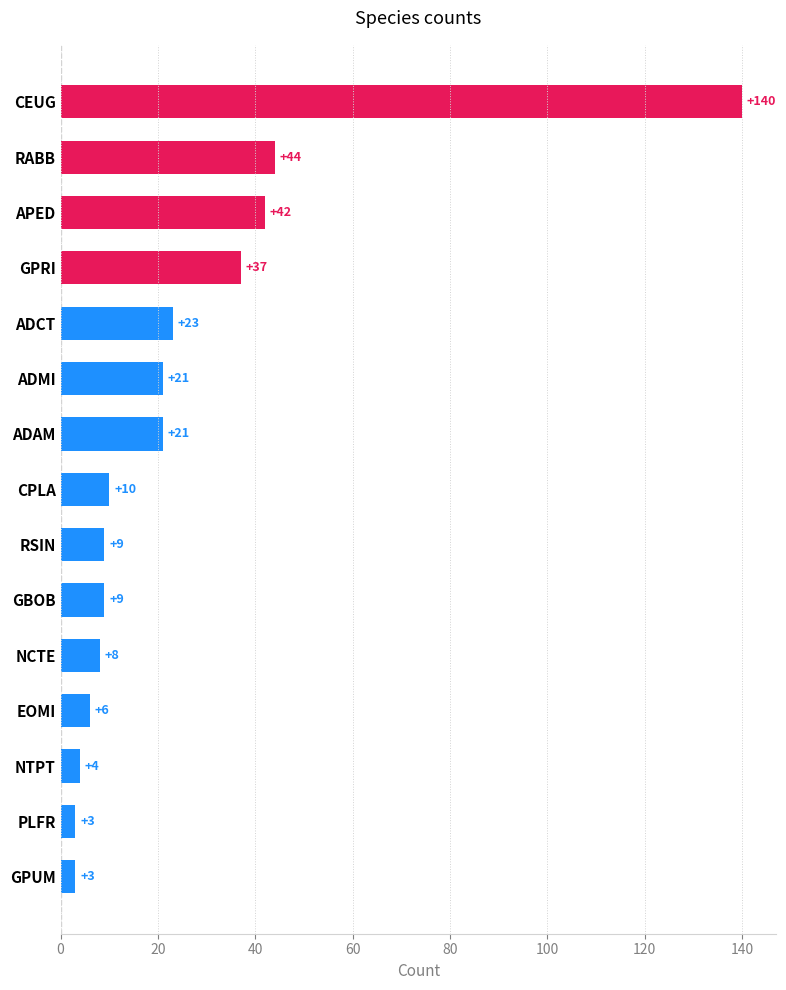

What is the average value?

25